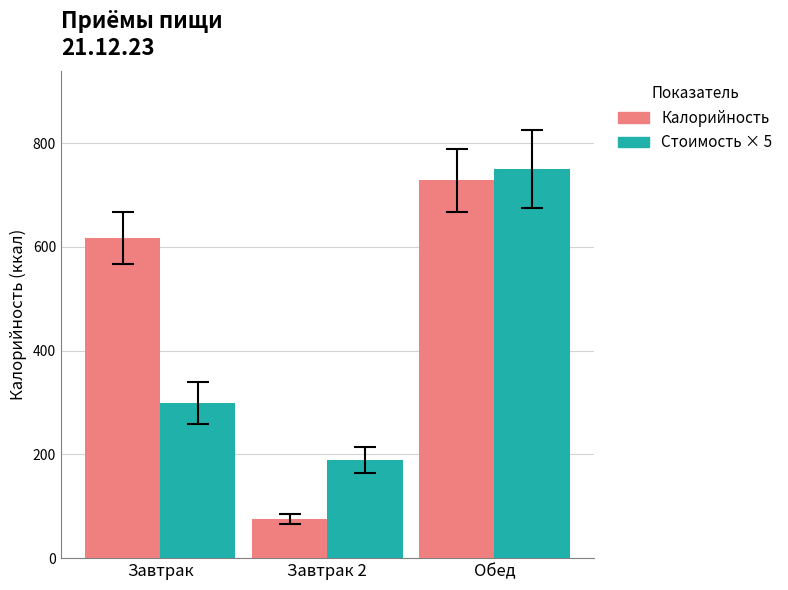

At which category does the chart reach its peak across all series?

Обед